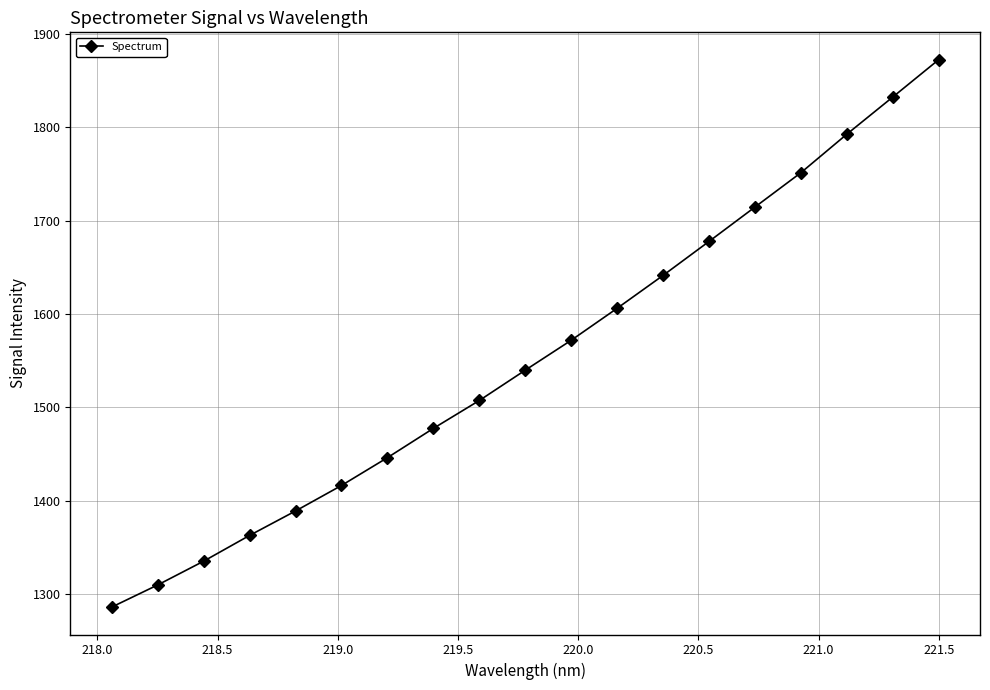

True or false: the data has more than 2 interior local peaks.

False